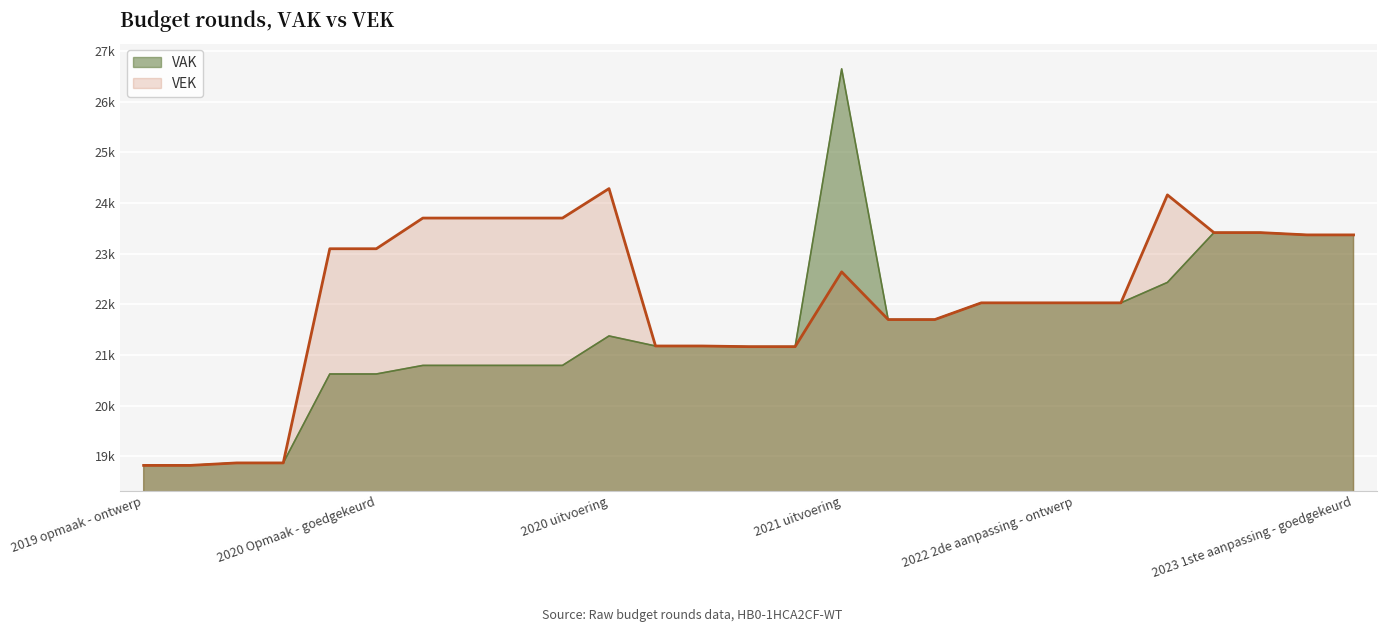

What is the total value across all series at 2020 Opmaak - goedgekeurd?

43724